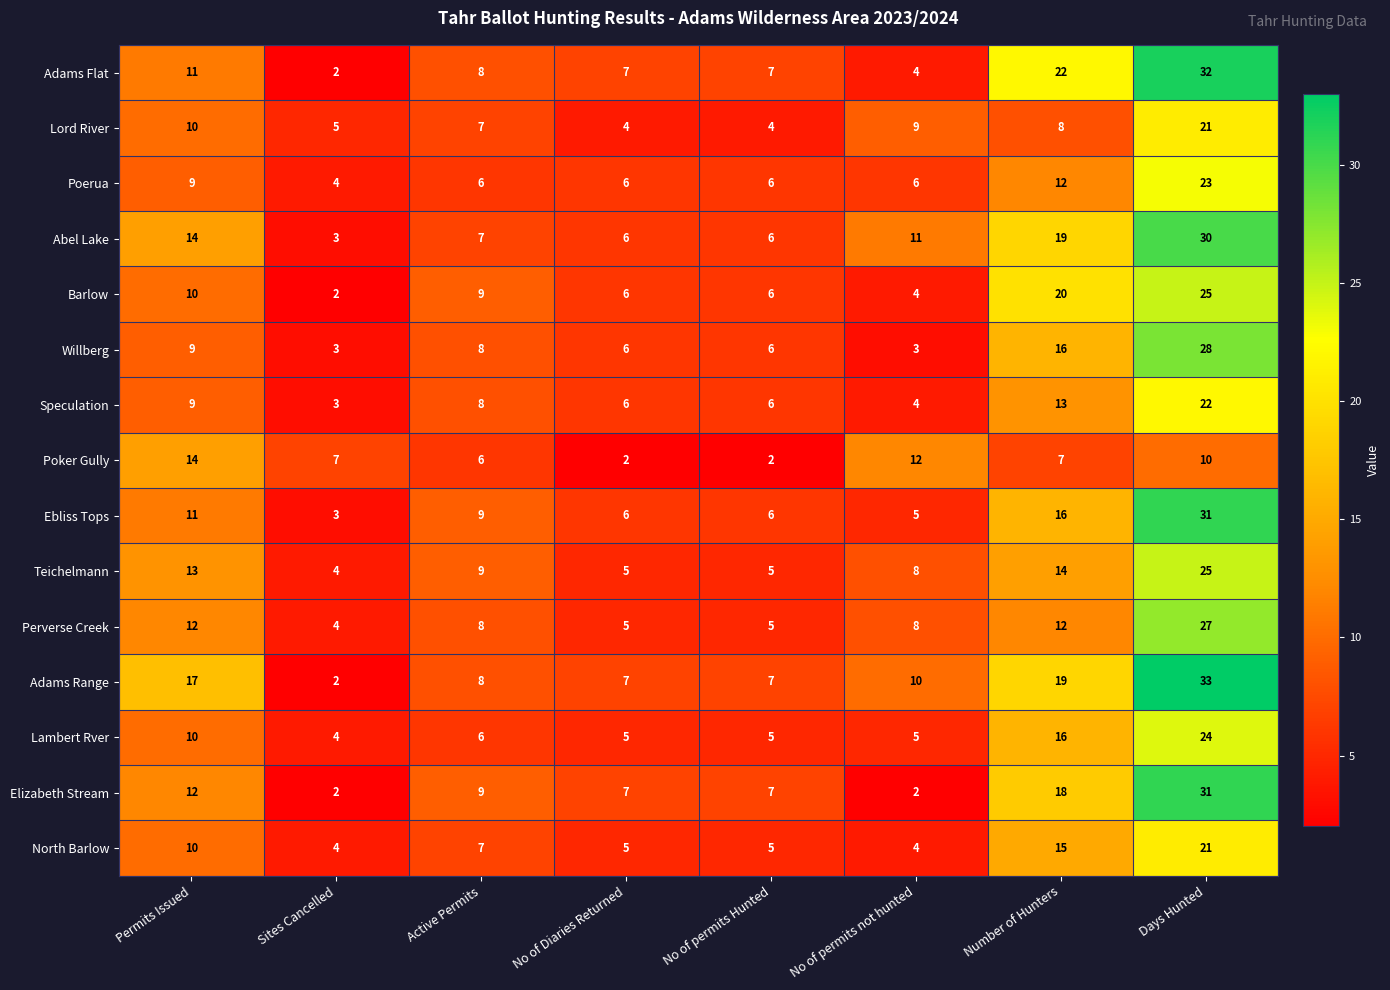

What is the total value across all series at Sites Cancelled?

52